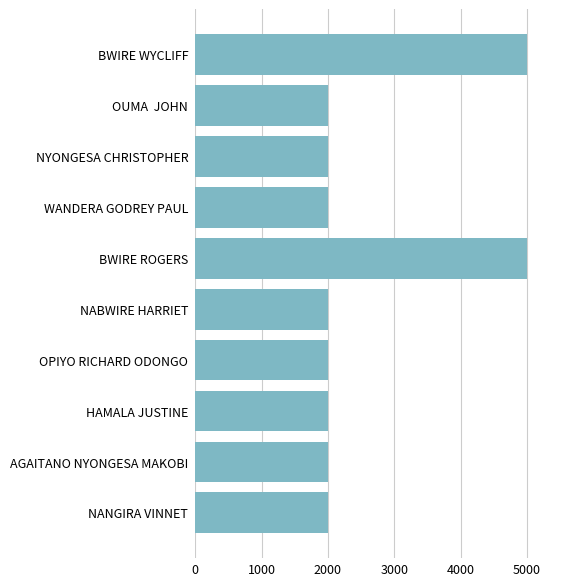

What is the average value?

2600